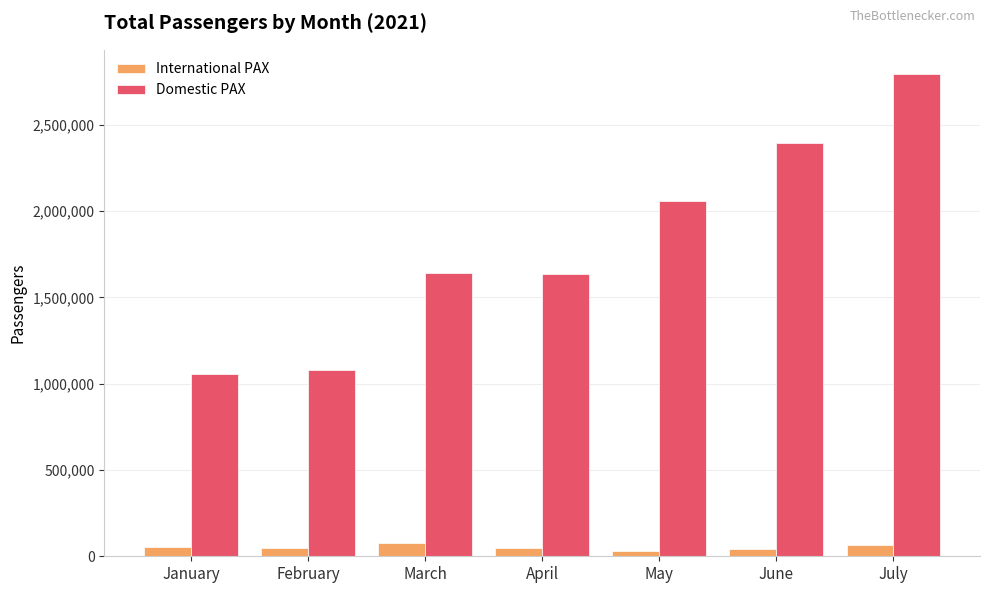

Which series changed the most between January and May?

Domestic PAX